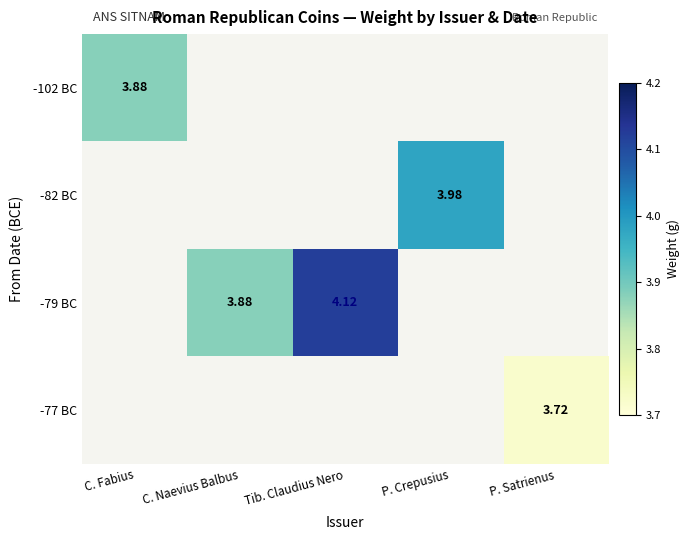

Between C. Naevius Balbus and Tib. Claudius Nero, which series saw the biggest shift?

-79 BC